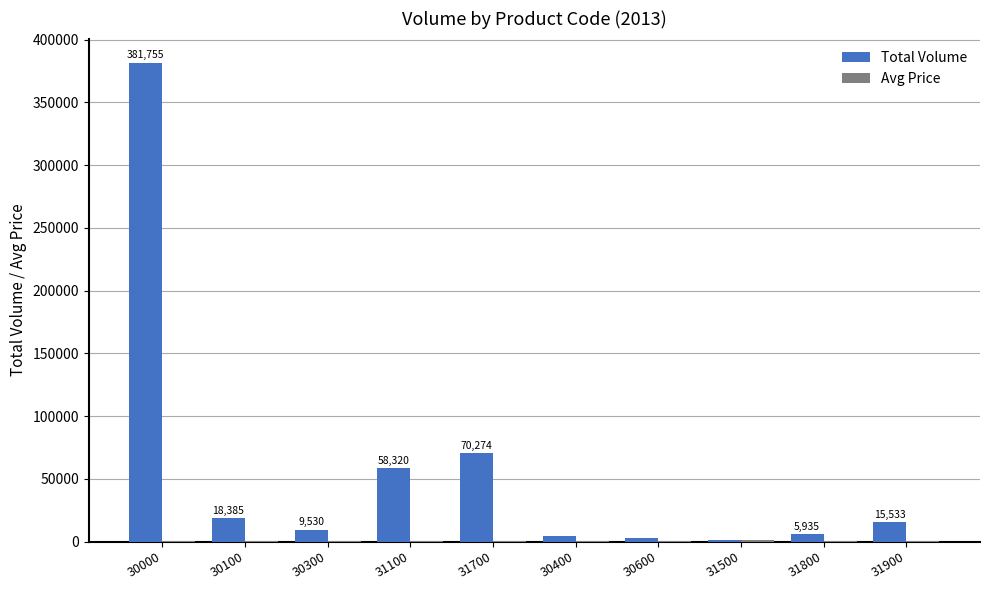

Which category has the highest value across all series?

30000